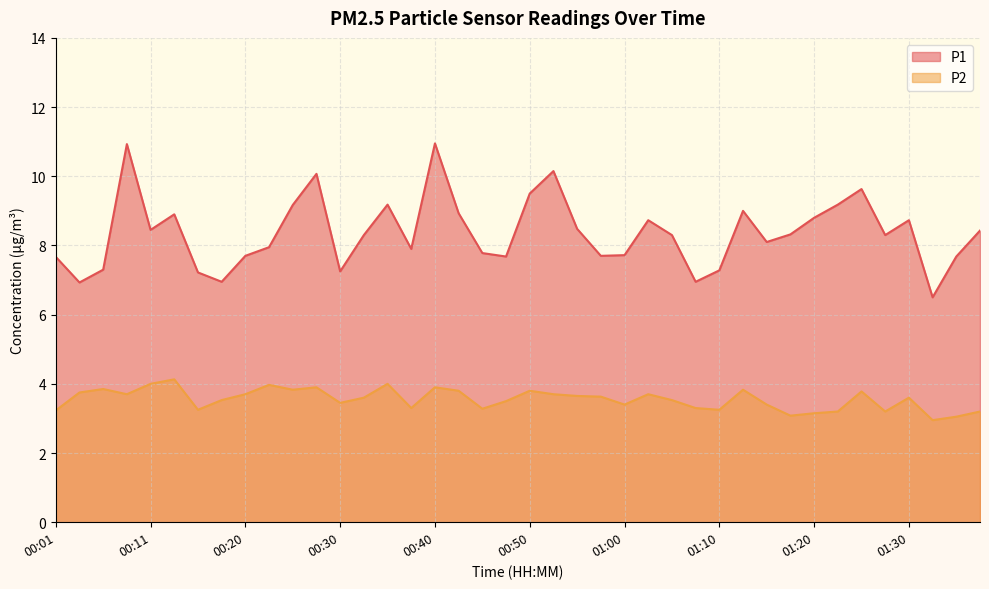

In P2, how many points are higher than both neighbors (excluding endpoints)?

11